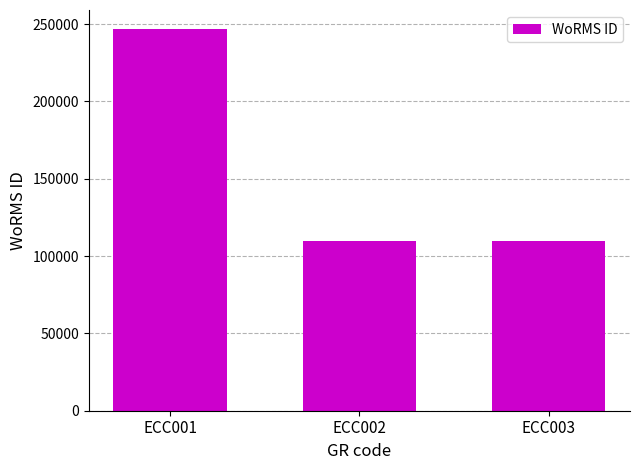

Between ECC001 and ECC003, which is larger?

ECC001